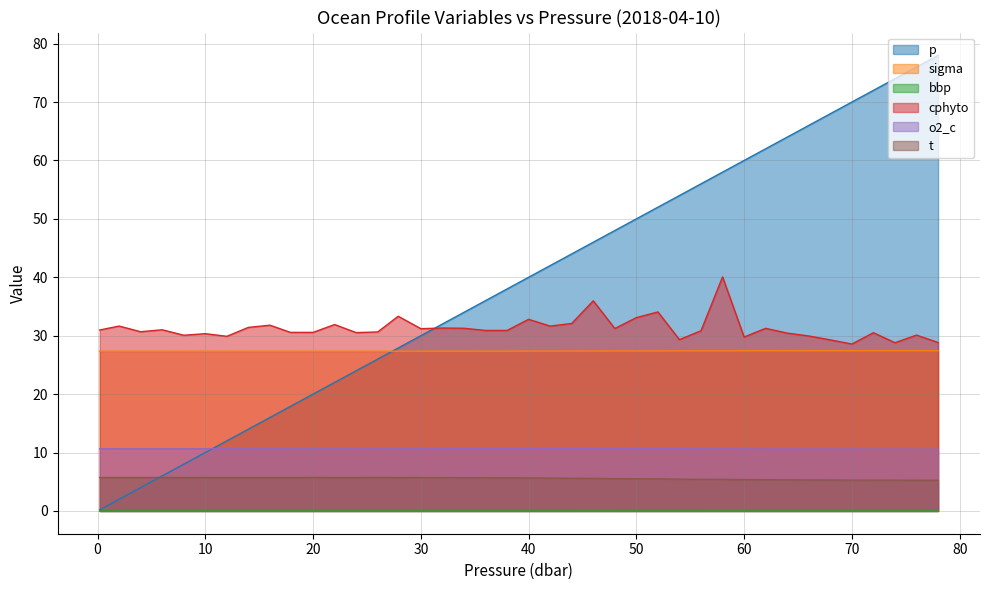

Reading left to right, list all the values displayed in this chart.

p: 0.2=0.2	2.0=2.0	4.0=4.0	6.0=6.0	8.0=8.0	10.0=10.0	12.0=12.0	14.0=14.0	16.0=16.0	17.9=17.9	20.0=20.0	22.0=22.0	24.0=24.0	26.0=26.0	27.9=27.9	30.0=30.0	32.0=32.0	34.0=34.0	36.0=36.0	38.0=38.0	40.0=40.0	42.0=42.0	44.0=44.0	46.0=46.0	48.0=48.0	50.0=50.0	52.0=52.0	54.0=54.0	56.0=56.0	58.0=58.0	60.0=60.0	62.0=62.0	64.0=64.0	66.0=66.0	68.0=68.0	70.0=70.0	72.0=72.0	74.0=74.0	76.0=76.0	78.0=78.0
sigma: 0.2=27.4	2.0=27.3	4.0=27.3	6.0=27.3	8.0=27.3	10.0=27.3	12.0=27.3	14.0=27.3	16.0=27.3	17.9=27.3	20.0=27.3	22.0=27.3	24.0=27.3	26.0=27.3	27.9=27.3	30.0=27.4	32.0=27.4	34.0=27.4	36.0=27.4	38.0=27.4	40.0=27.4	42.0=27.4	44.0=27.4	46.0=27.4	48.0=27.4	50.0=27.4	52.0=27.4	54.0=27.4	56.0=27.4	58.0=27.4	60.0=27.4	62.0=27.4	64.0=27.4	66.0=27.4	68.0=27.4	70.0=27.4	72.0=27.4	74.0=27.4	76.0=27.4	78.0=27.4
bbp: 0.2=0.0	2.0=0.0	4.0=0.0	6.0=0.0	8.0=0.0	10.0=0.0	12.0=0.0	14.0=0.0	16.0=0.0	17.9=0.0	20.0=0.0	22.0=0.0	24.0=0.0	26.0=0.0	27.9=0.0	30.0=0.0	32.0=0.0	34.0=0.0	36.0=0.0	38.0=0.0	40.0=0.0	42.0=0.0	44.0=0.0	46.0=0.0	48.0=0.0	50.0=0.0	52.0=0.0	54.0=0.0	56.0=0.0	58.0=0.0	60.0=0.0	62.0=0.0	64.0=0.0	66.0=0.0	68.0=0.0	70.0=0.0	72.0=0.0	74.0=0.0	76.0=0.0	78.0=0.0
cphyto: 0.2=31.0	2.0=31.6	4.0=30.7	6.0=31.0	8.0=30.1	10.0=30.3	12.0=29.9	14.0=31.4	16.0=31.8	17.9=30.6	20.0=30.6	22.0=31.9	24.0=30.5	26.0=30.6	27.9=33.3	30.0=31.2	32.0=31.3	34.0=31.3	36.0=30.9	38.0=30.9	40.0=32.8	42.0=31.6	44.0=32.1	46.0=36.0	48.0=31.2	50.0=33.1	52.0=34.1	54.0=29.3	56.0=30.9	58.0=40.1	60.0=29.8	62.0=31.3	64.0=30.4	66.0=30.0	68.0=29.3	70.0=28.6	72.0=30.5	74.0=28.8	76.0=30.1	78.0=28.8
o2_c: 0.2=10.7	2.0=10.6	4.0=10.6	6.0=10.6	8.0=10.6	10.0=10.6	12.0=10.6	14.0=10.6	16.0=10.6	17.9=10.6	20.0=10.6	22.0=10.6	24.0=10.6	26.0=10.6	27.9=10.6	30.0=10.6	32.0=10.6	34.0=10.7	36.0=10.7	38.0=10.7	40.0=10.7	42.0=10.7	44.0=10.7	46.0=10.7	48.0=10.7	50.0=10.7	52.0=10.7	54.0=10.6	56.0=10.6	58.0=10.6	60.0=10.6	62.0=10.6	64.0=10.6	66.0=10.6	68.0=10.6	70.0=10.6	72.0=10.6	74.0=10.6	76.0=10.6	78.0=10.6
t: 0.2=5.7	2.0=5.7	4.0=5.7	6.0=5.7	8.0=5.7	10.0=5.7	12.0=5.7	14.0=5.7	16.0=5.7	17.9=5.7	20.0=5.7	22.0=5.7	24.0=5.7	26.0=5.7	27.9=5.7	30.0=5.7	32.0=5.7	34.0=5.7	36.0=5.7	38.0=5.7	40.0=5.6	42.0=5.6	44.0=5.6	46.0=5.6	48.0=5.5	50.0=5.5	52.0=5.5	54.0=5.4	56.0=5.4	58.0=5.4	60.0=5.4	62.0=5.3	64.0=5.3	66.0=5.3	68.0=5.3	70.0=5.3	72.0=5.3	74.0=5.3	76.0=5.3	78.0=5.3